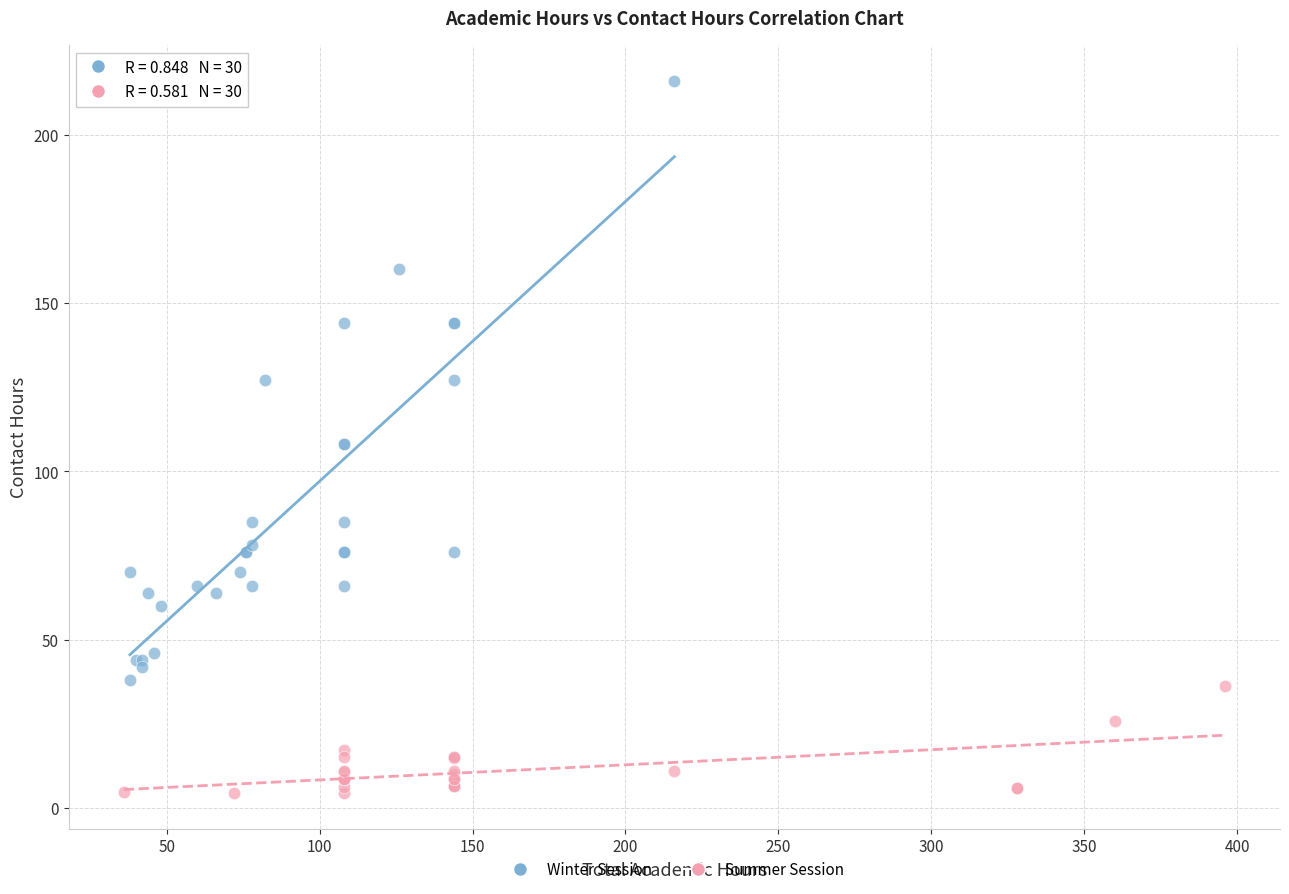

What are all the series names shown in the legend?

Winter Session, Summer Session